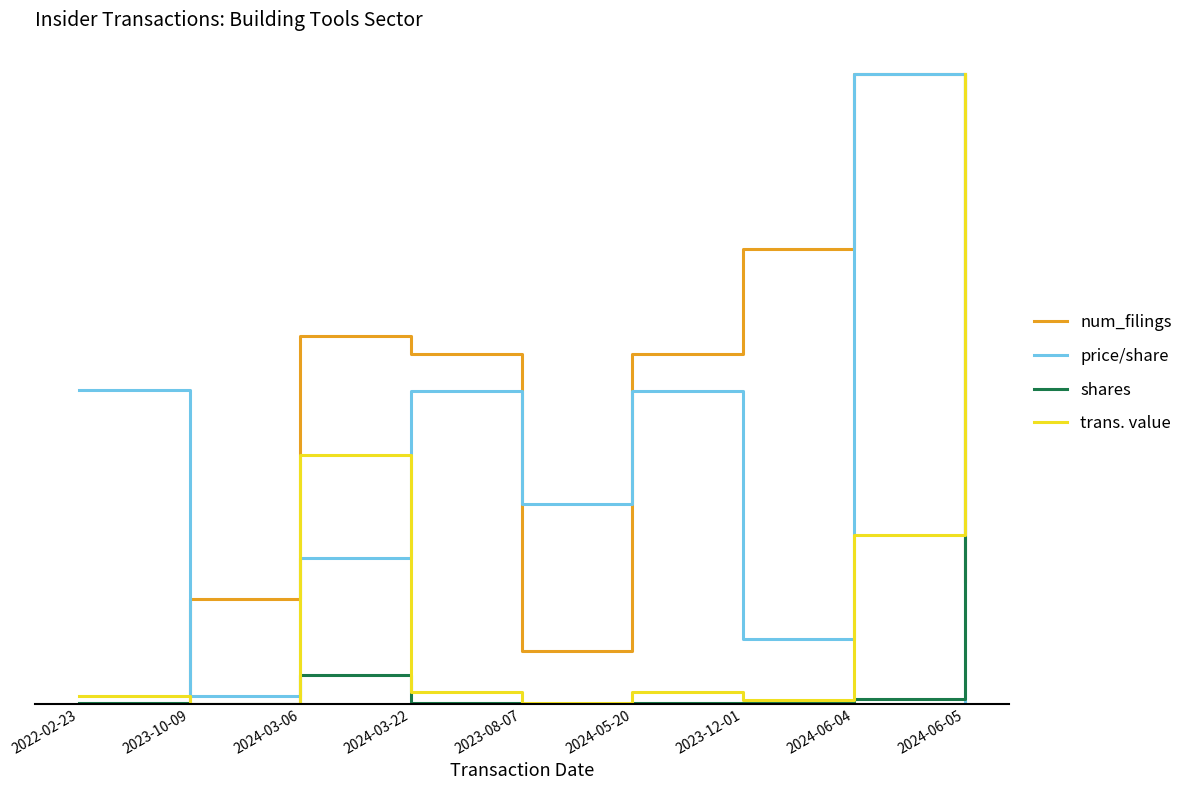

At how many categories does at least one series exceed 0?

9